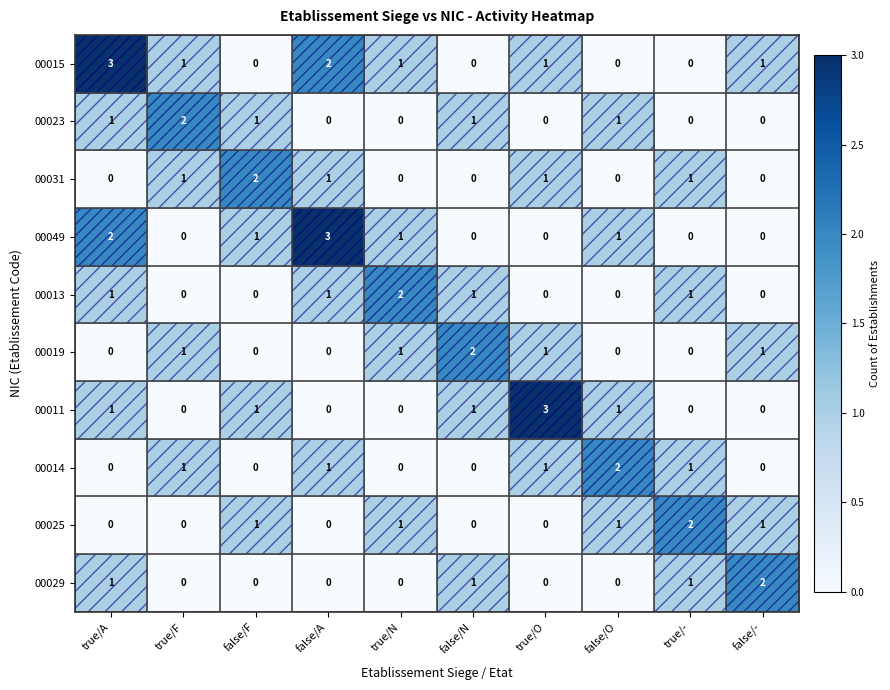

Count the 00015 values in the range 0 to 1.

8